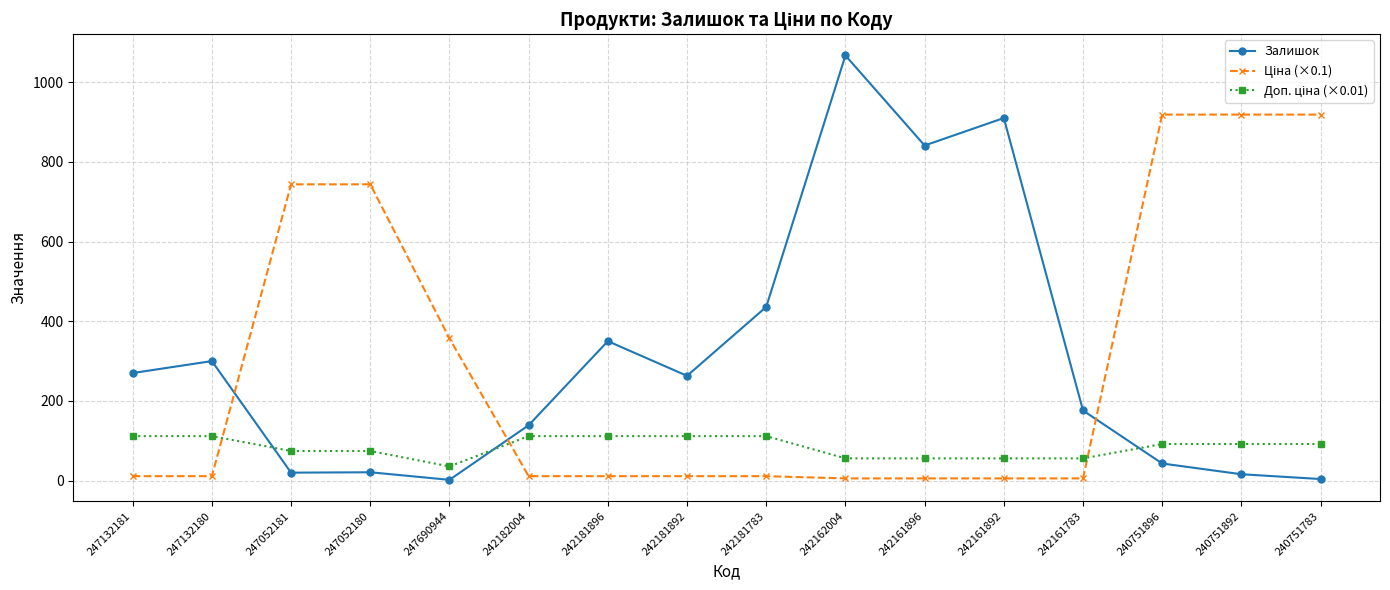

What is the label of the 12th point from the right?

247690944